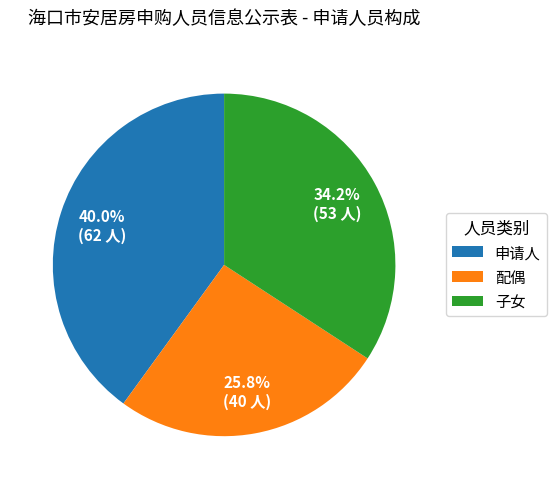

Is there a majority slice in this chart?

No